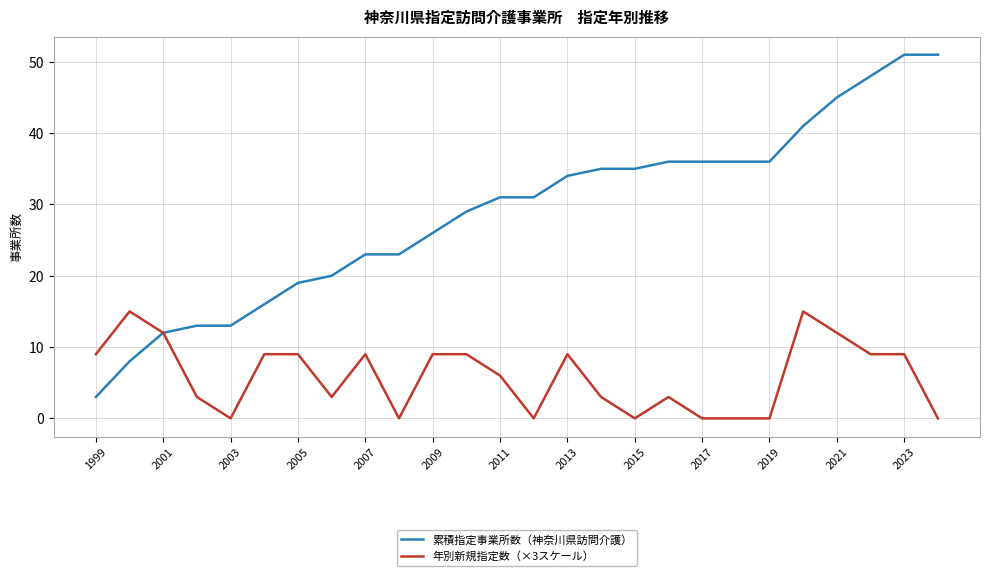

Which series has the largest total across all categories?

累積指定事業所数（神奈川県訪問介護）